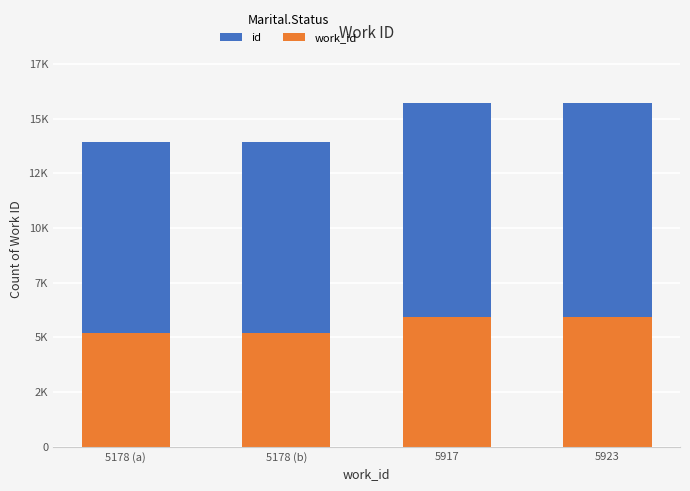

Which label corresponds to the largest value in the chart?

5923